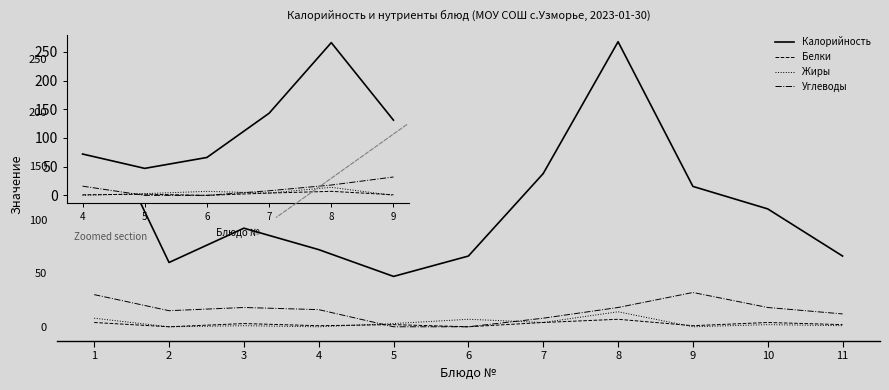

What is the highest value of the Калорийность series?

266